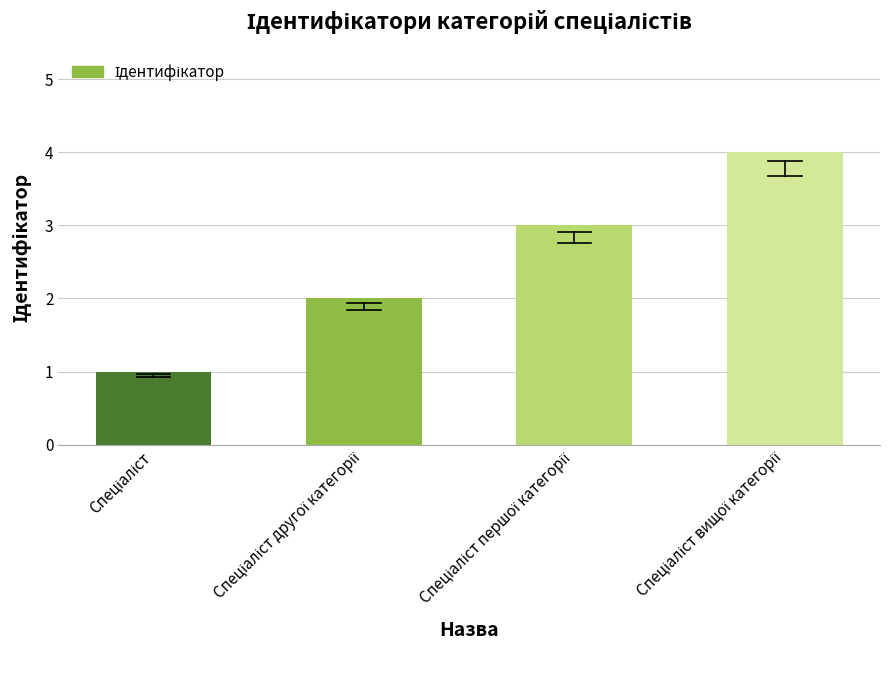

What is the greatest value displayed?

4